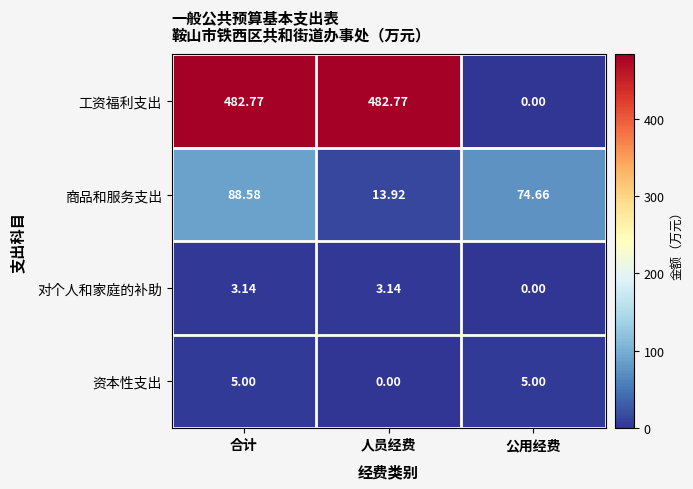

Rank the series at 人员经费 from lowest to highest value.

资本性支出, 对个人和家庭的补助, 商品和服务支出, 工资福利支出